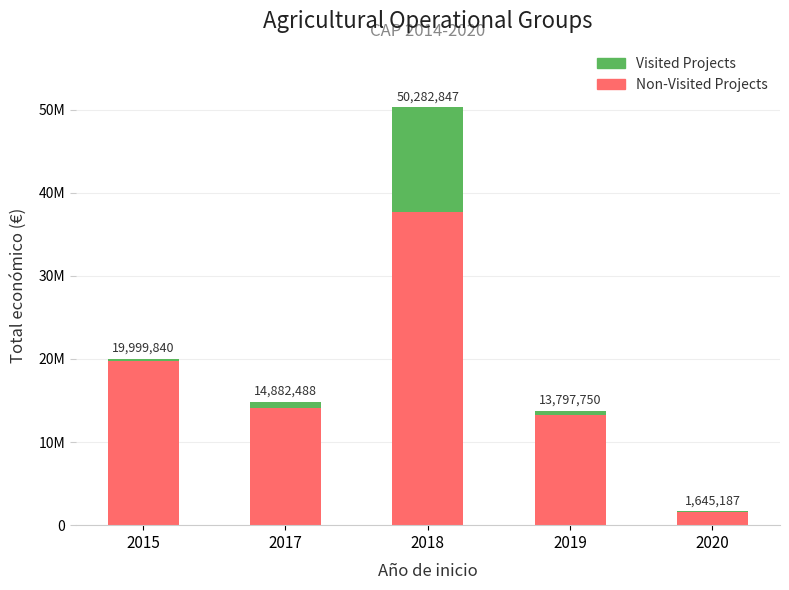

At which label does Visited Projects first exceed 511027?

2017